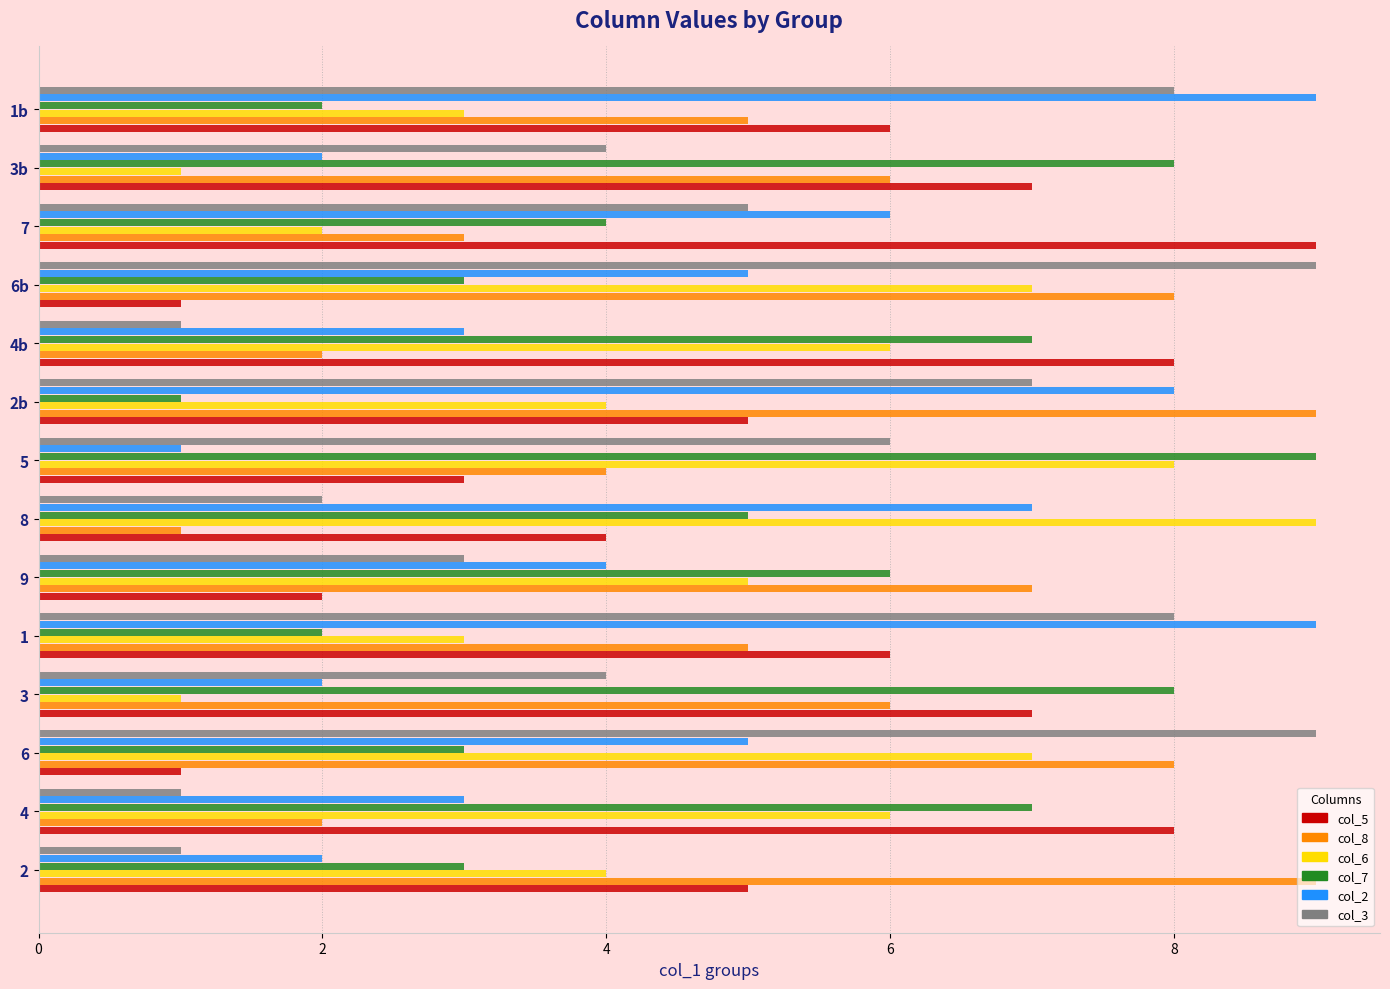

How many data points in col_6 are less than 5?

7